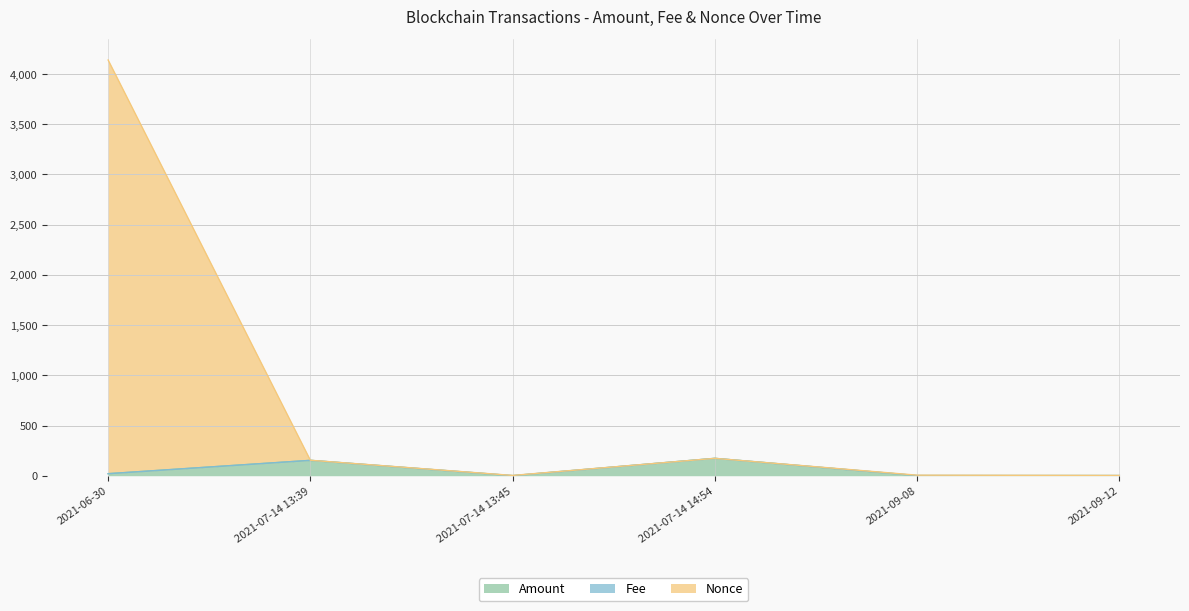

How many lines are shown in the chart?

3